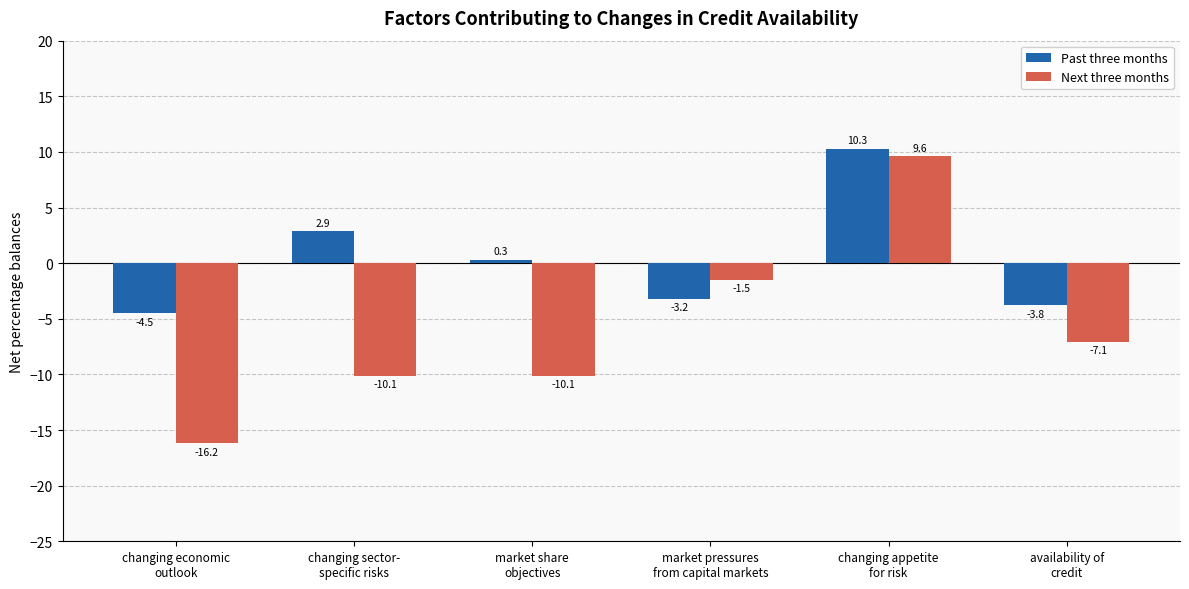

Where is Next three months nearest to the value -3?

market pressures
from capital markets